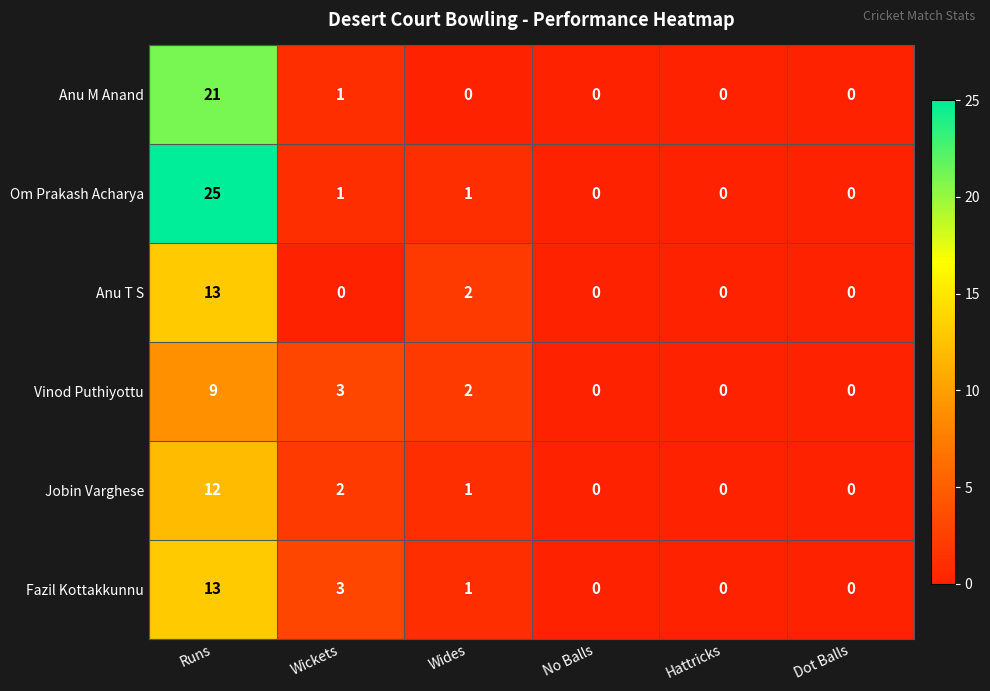

How many categories are shown in the chart?

6